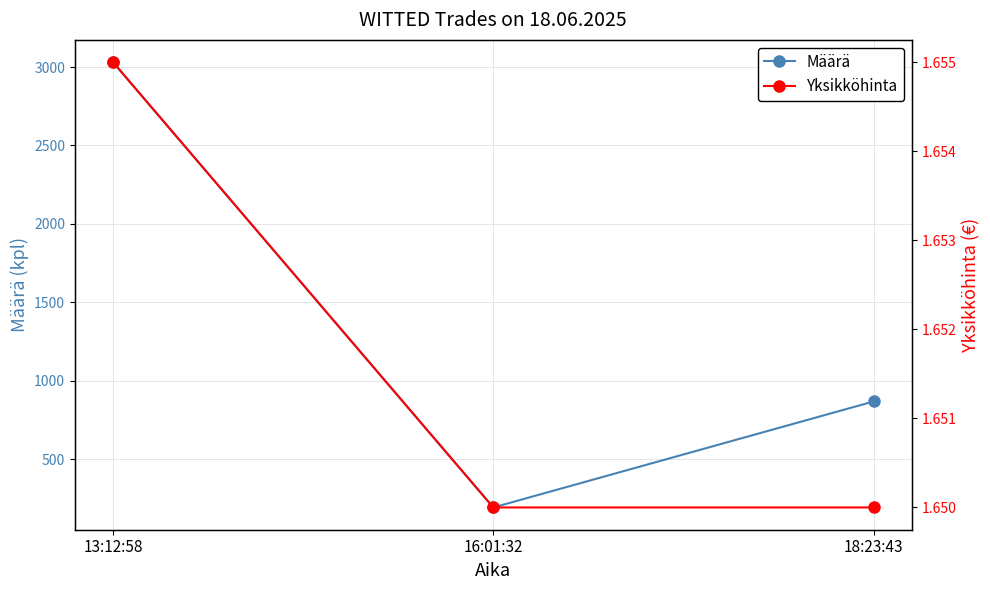

Count the number of data series in this chart.

2